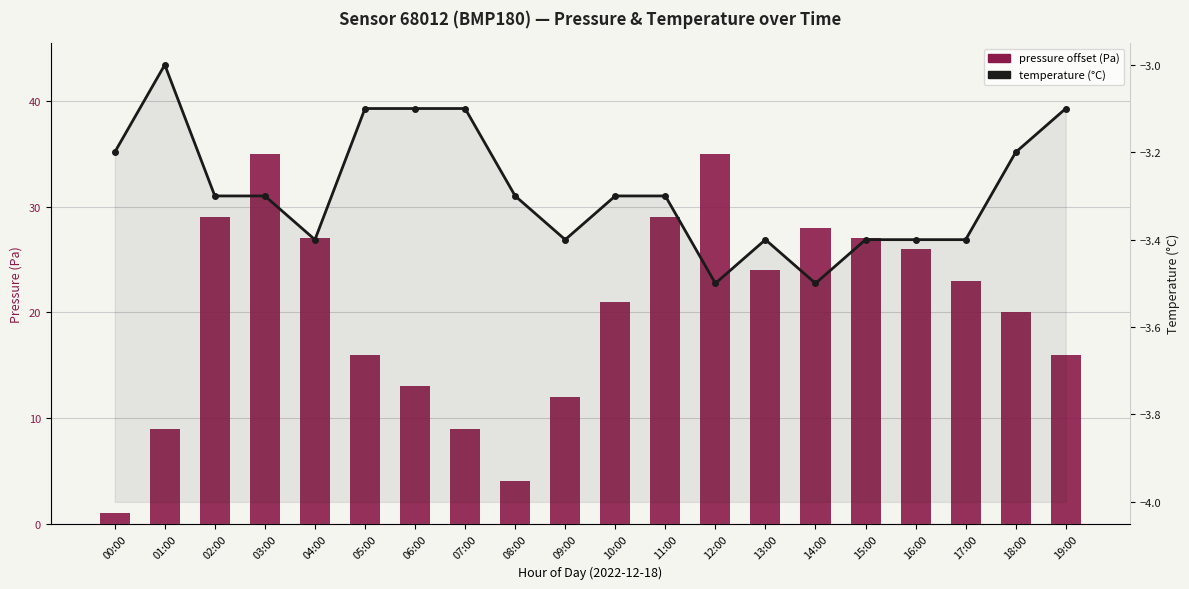

Between 14:00 and 17:00, which series saw the biggest shift?

pressure (Pa offset from 100260)